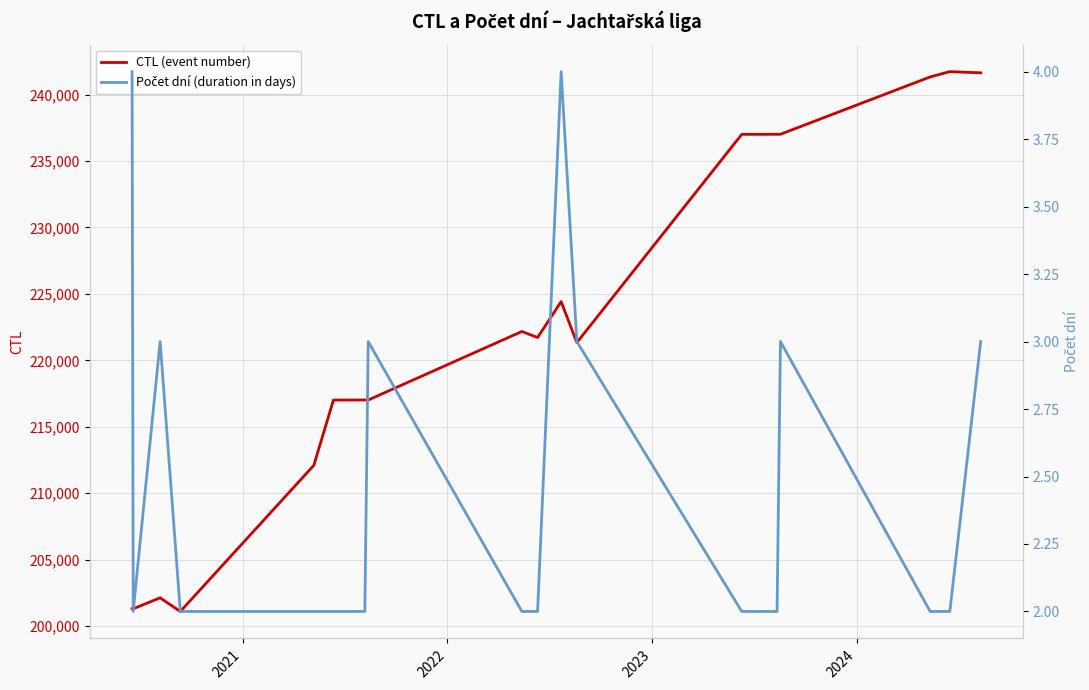

What is the lowest value of the CTL (event number) series?

201110